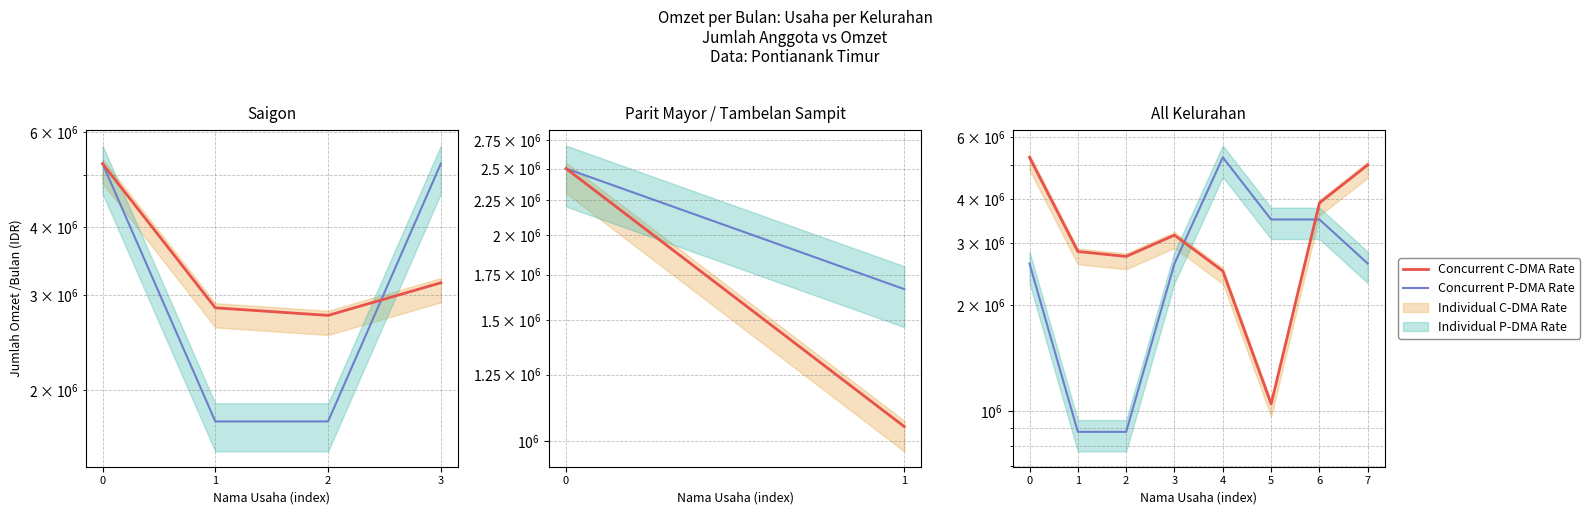

At 1, list the series in order from smallest to largest.

Concurrent P-DMA Rate, Concurrent C-DMA Rate